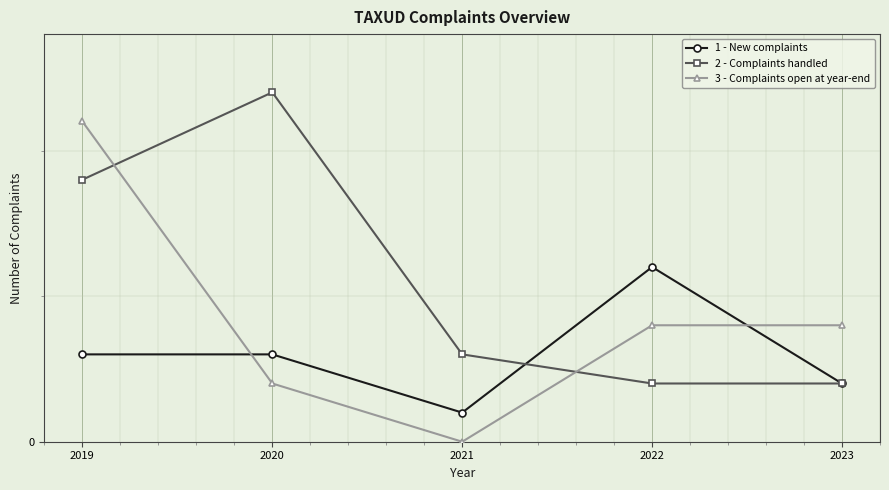

What are all the series names shown in the legend?

1 - New complaints, 2 - Complaints handled, 3 - Complaints open at year-end